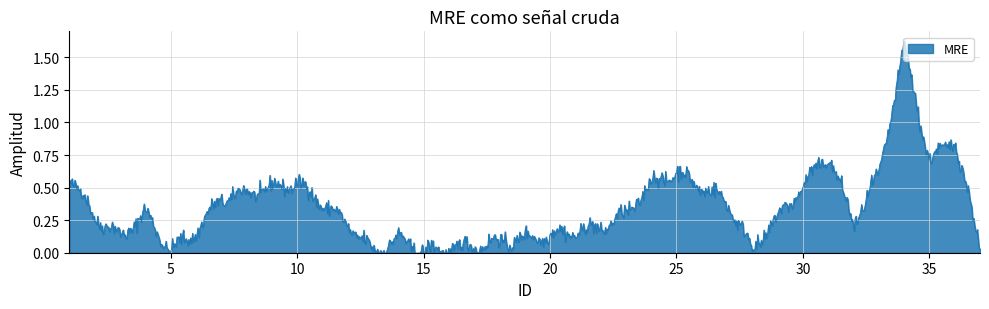

How many points are higher than both their immediate neighbors (excluding endpoints)?

7